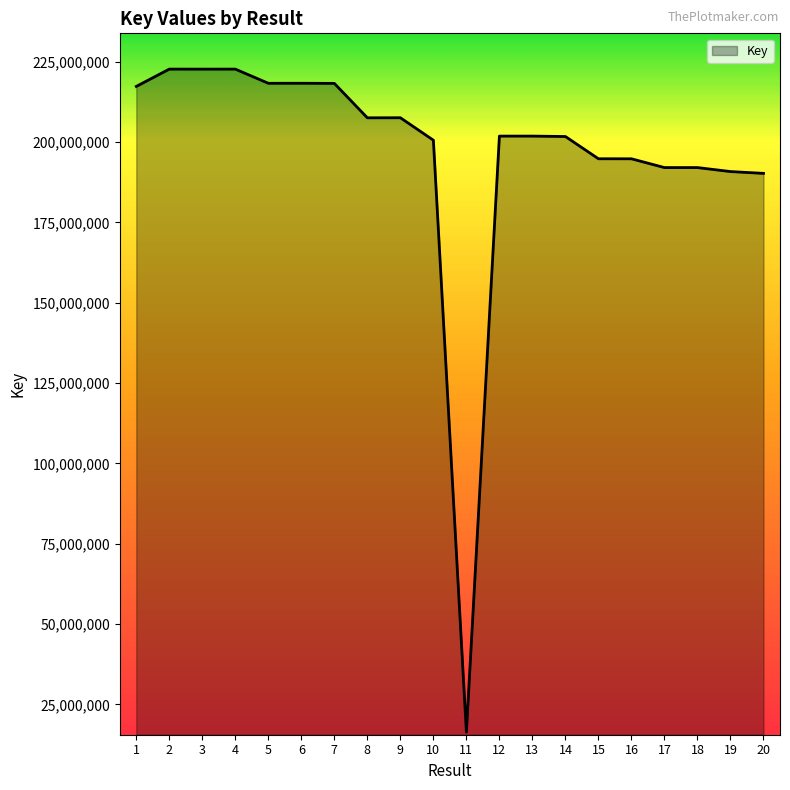

What is the change in value from 5 to 19?

-27485608